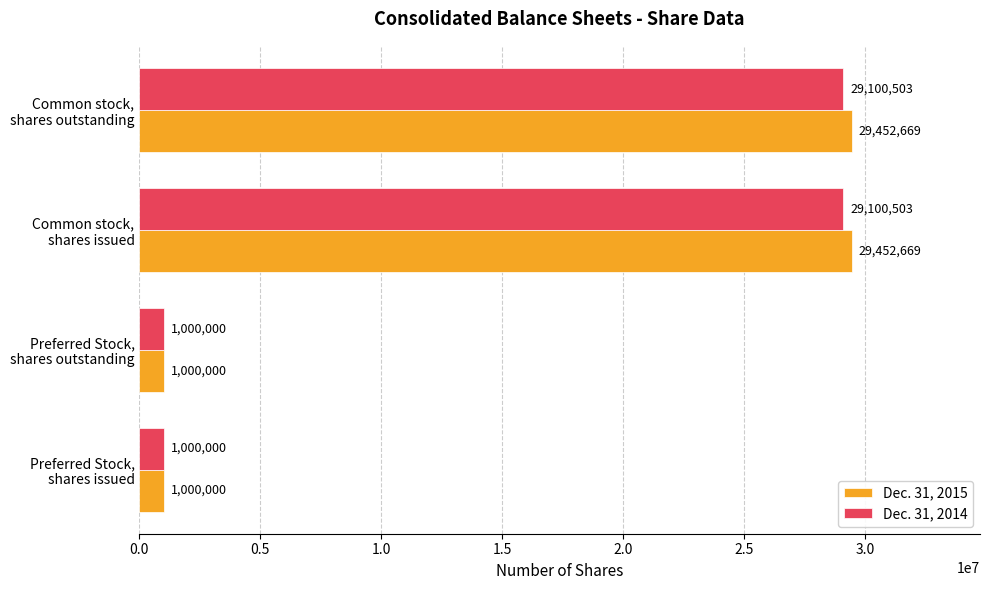

Which series has the largest range (max minus min)?

Dec. 31, 2015